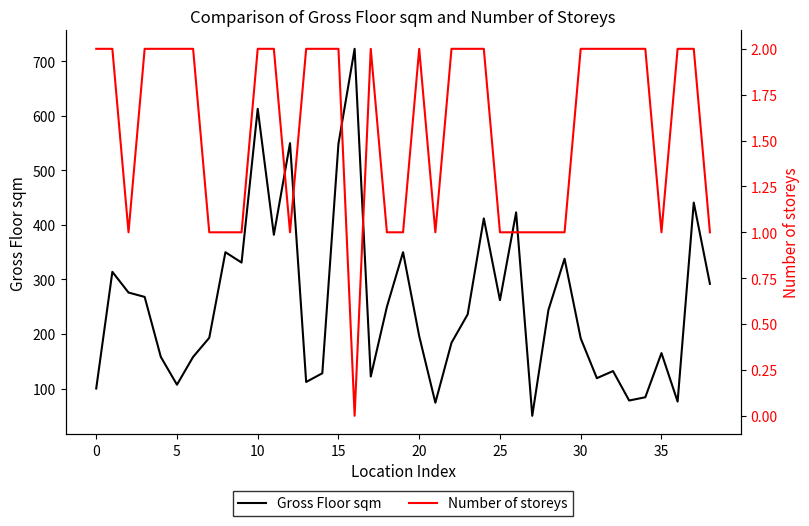

True or false: Number of storeys and Gross Floor sqm cross at least once.

False